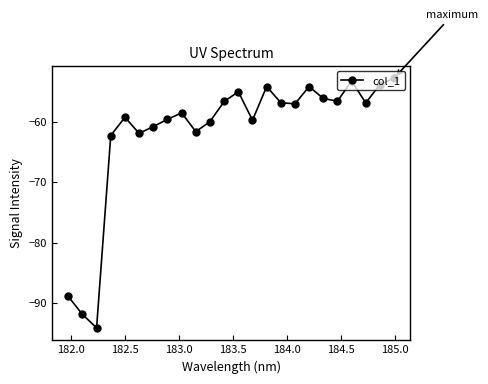

How many points are higher than both their immediate neighbors (excluding endpoints)?

6